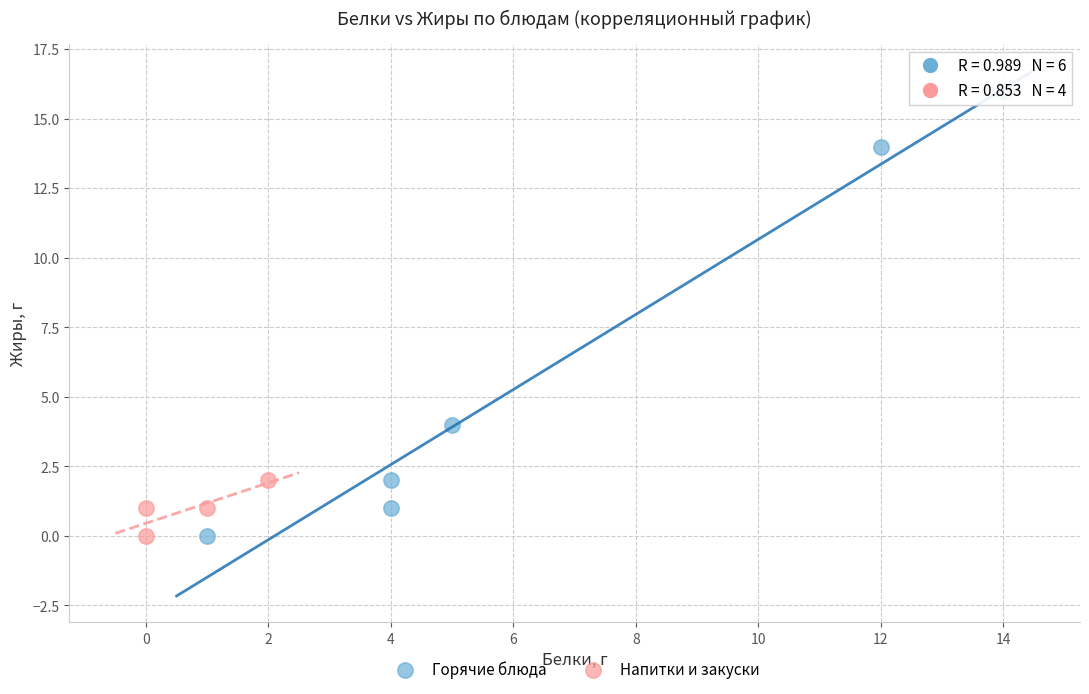

Which series reaches the maximum Y coordinate?

Горячие блюда